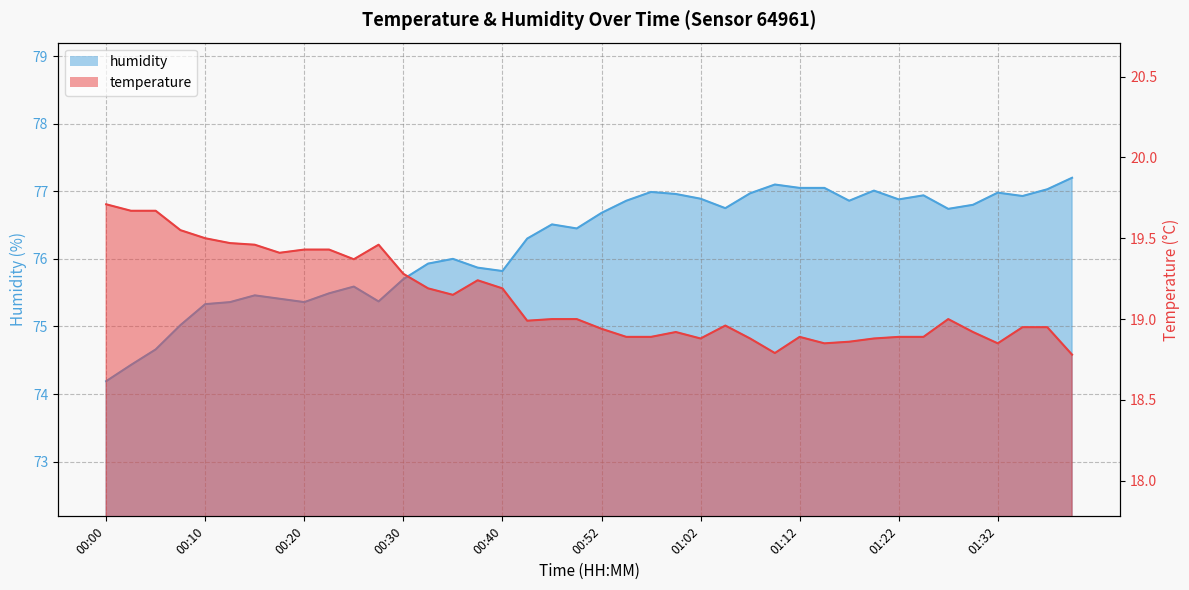

What is the difference between the temperature values at 01:09 and 01:34?

0.2